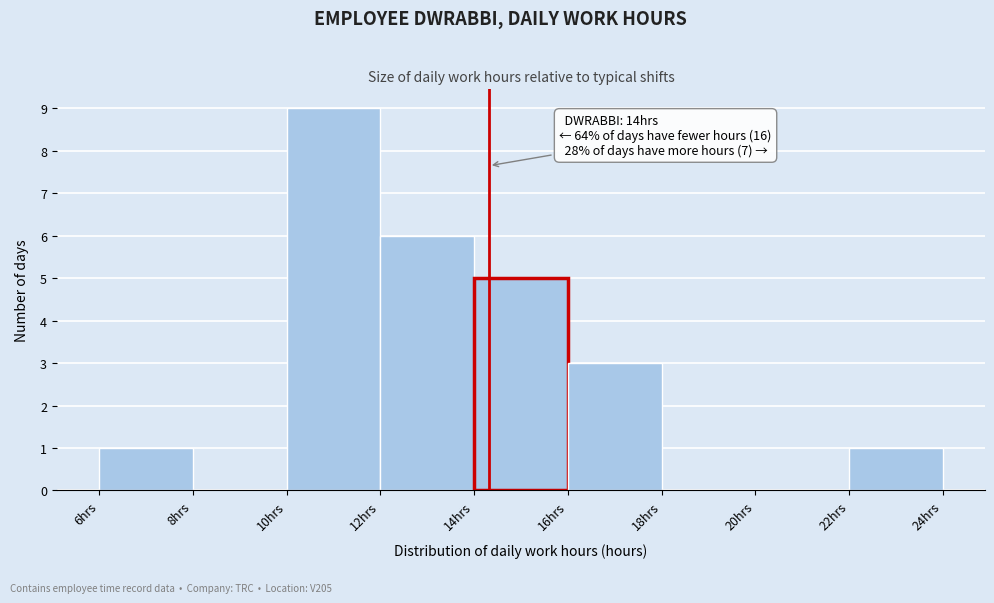

Which range on the x-axis has the tallest bar?

10 to 12